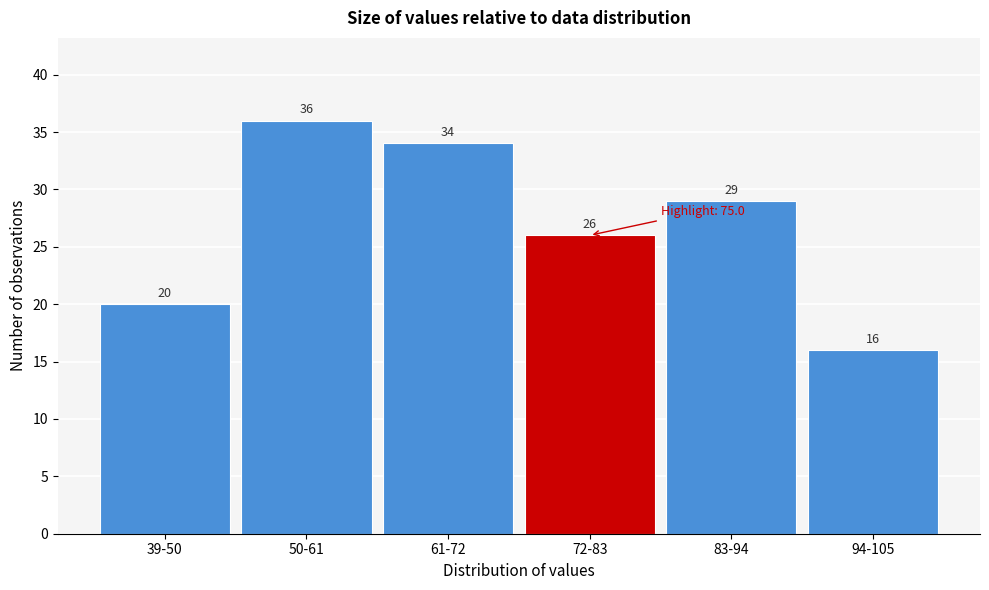

Reading left to right, list all the values displayed in this chart.

39-50=20	50-61=36	61-72=34	72-83=26	83-94=29	94-105=16